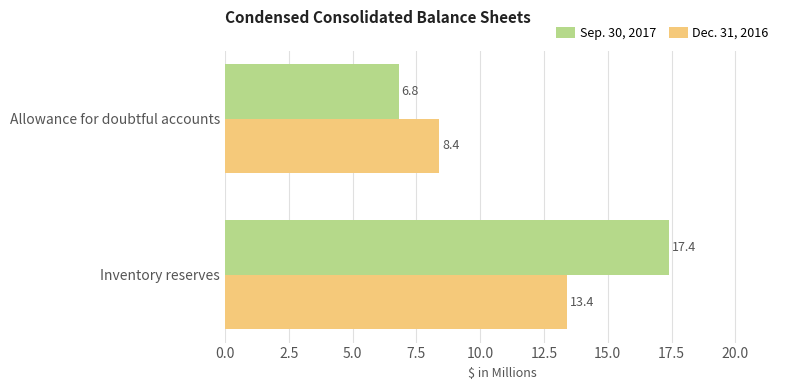

What is the average value of the Sep. 30, 2017 series?

12.1